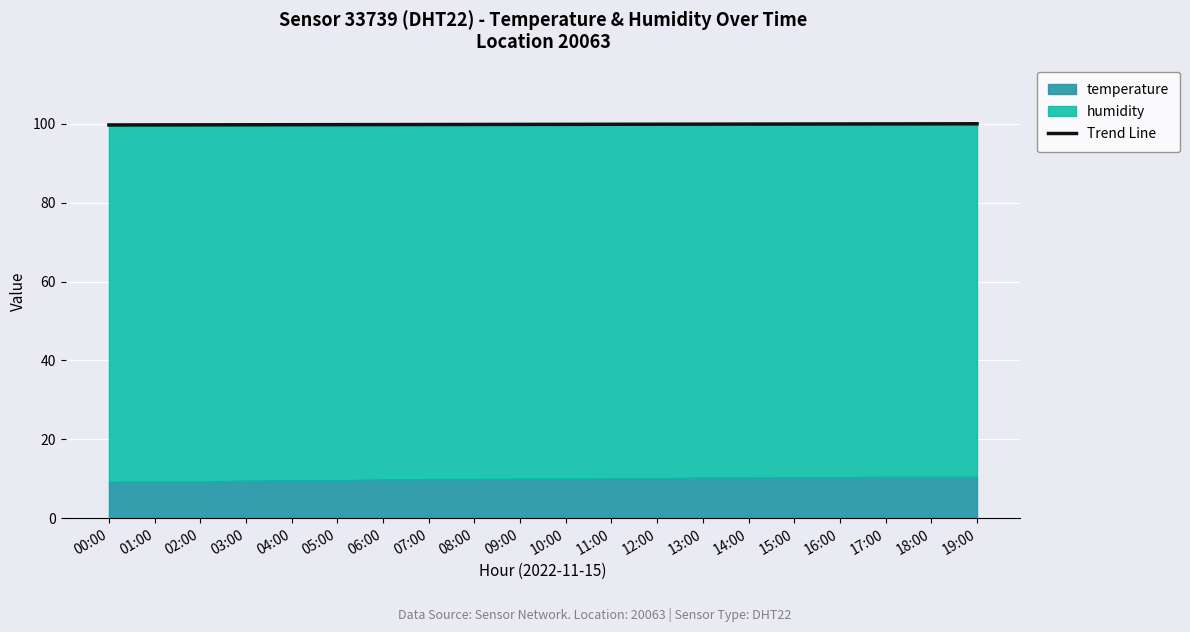

Is it true that Trend Line equals 100.0 at 16:00?

True